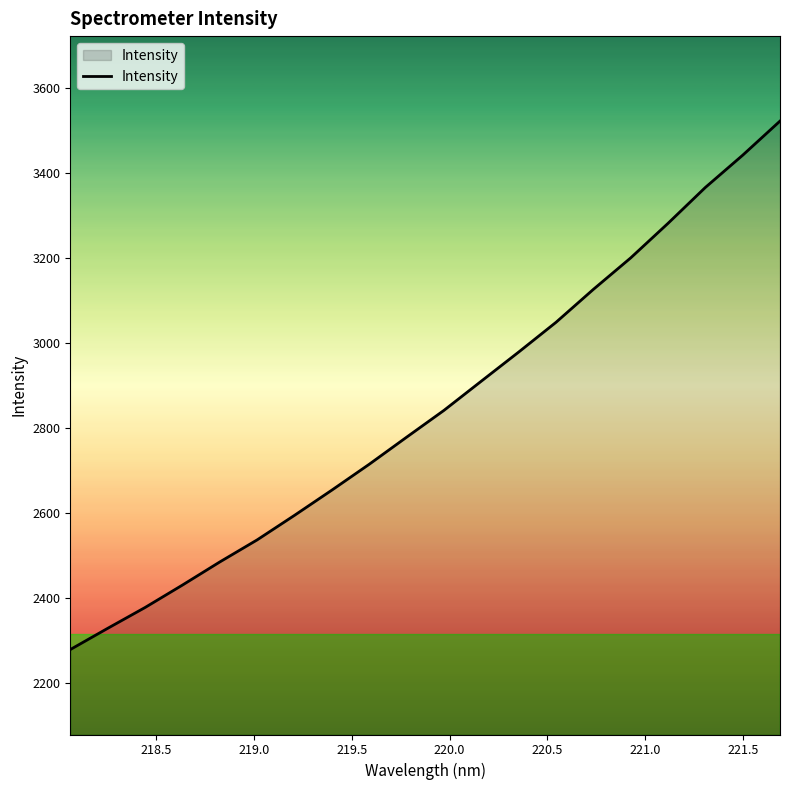

What is the difference between the maximum and minimum values?

1244.2